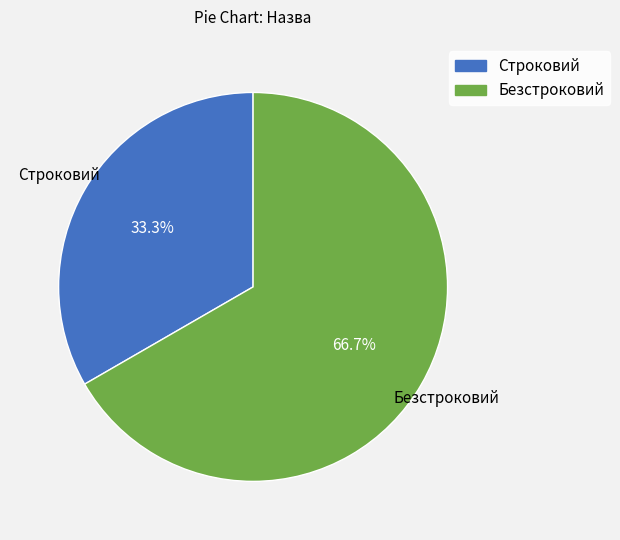

Which has a higher value, Безстроковий or Строковий?

Безстроковий